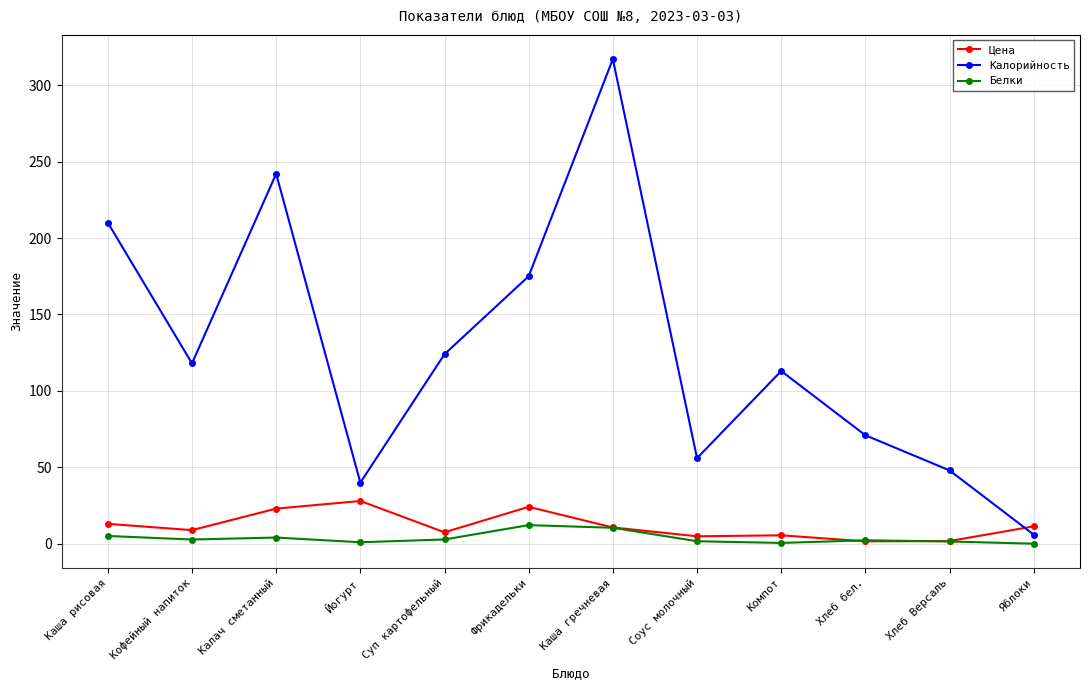

Which series ends up on top after the final intersection of Белки and Цена?

Цена